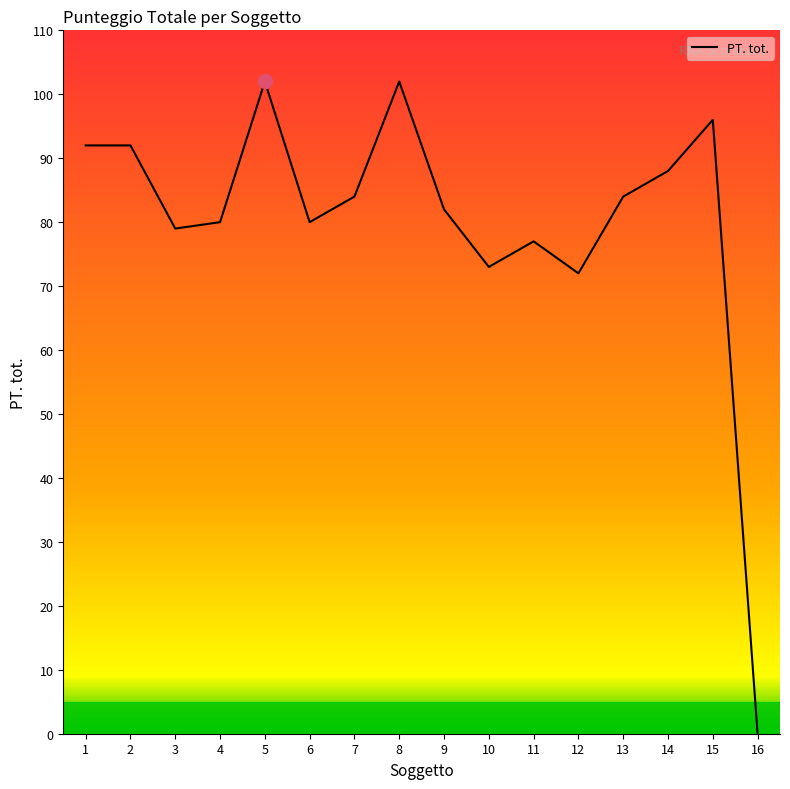

What is the ratio of the value at 9 to the value at 4?

1.0